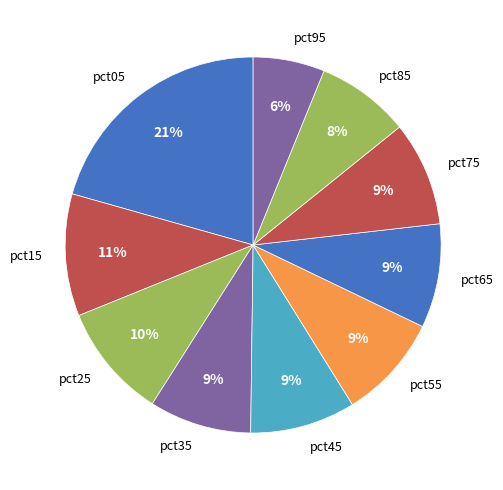

What percentage is the pct85 slice, to the nearest percent?

8%